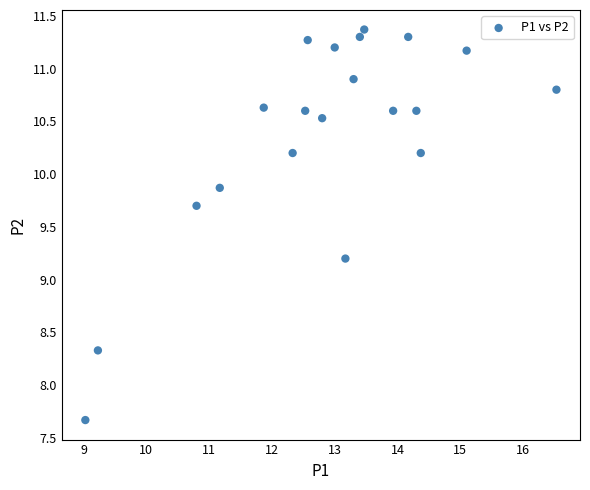

What Y value in the scatter plot is closest to 9?

9.2